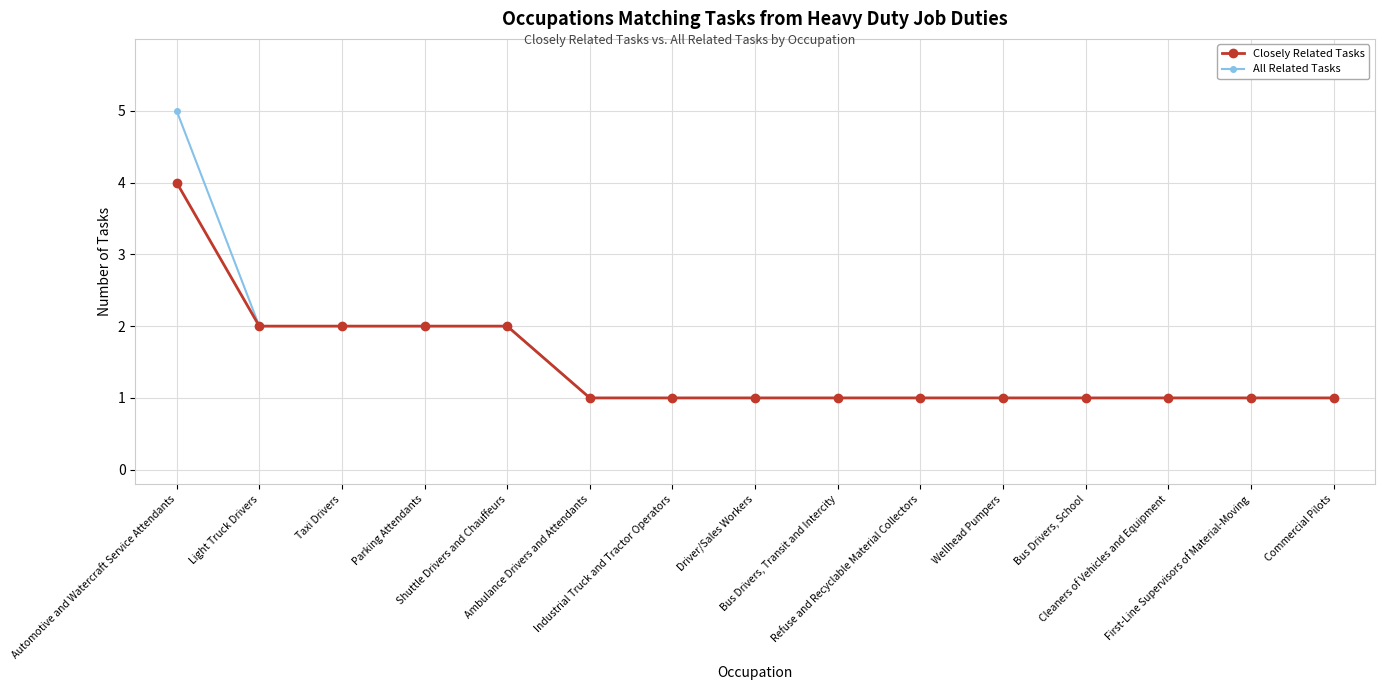

What is the highest value of the Closely Related Tasks series?

4